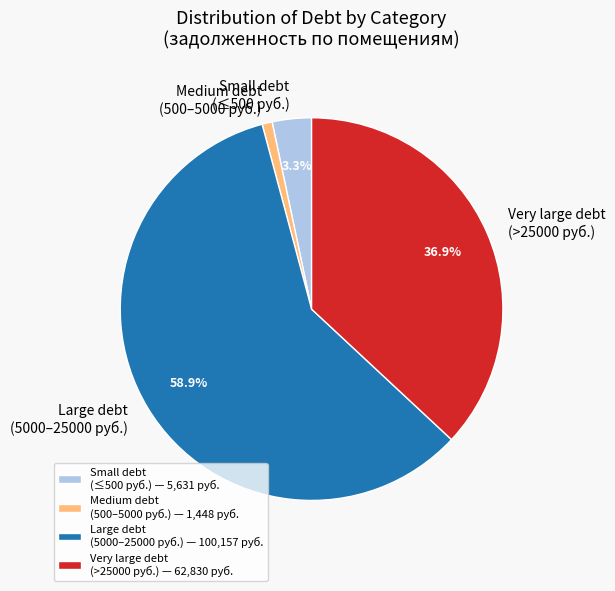

Between Medium debt (500–5000 руб.) and Small debt (≤500 руб.), which is larger?

Small debt (≤500 руб.)